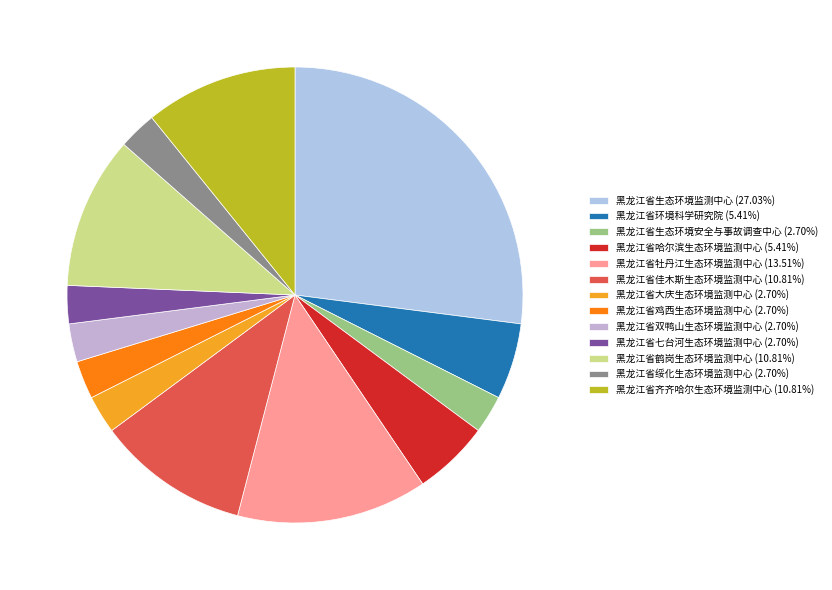

Which slice is the smallest?

黑龙江省生态环境安全与事故调查中心